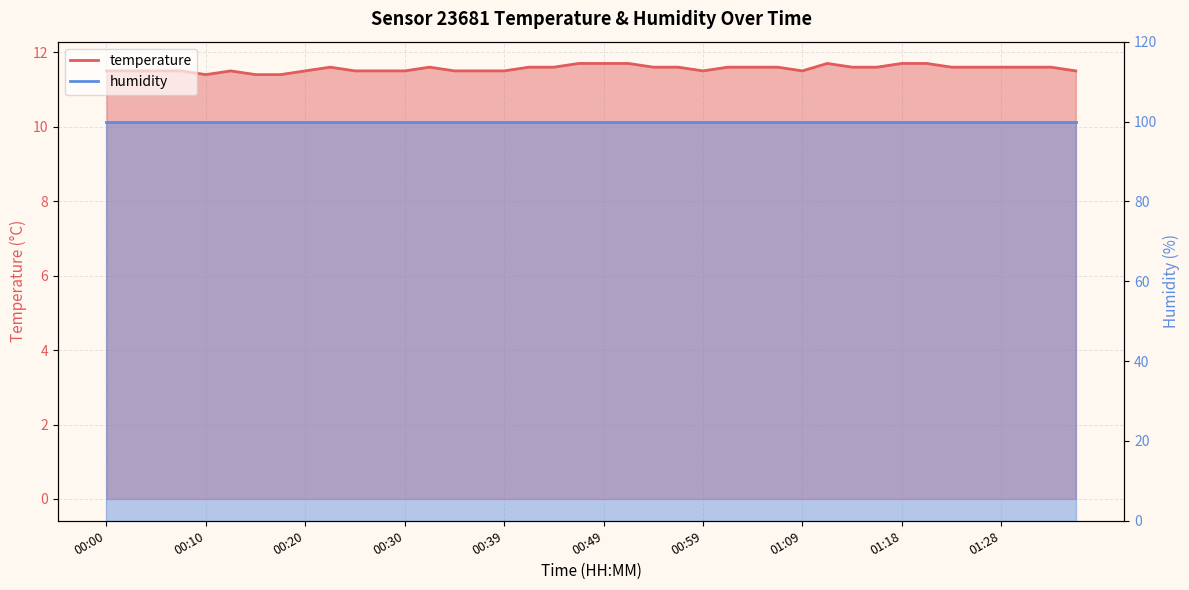

At which category does the data reach its first local peak?

00:12